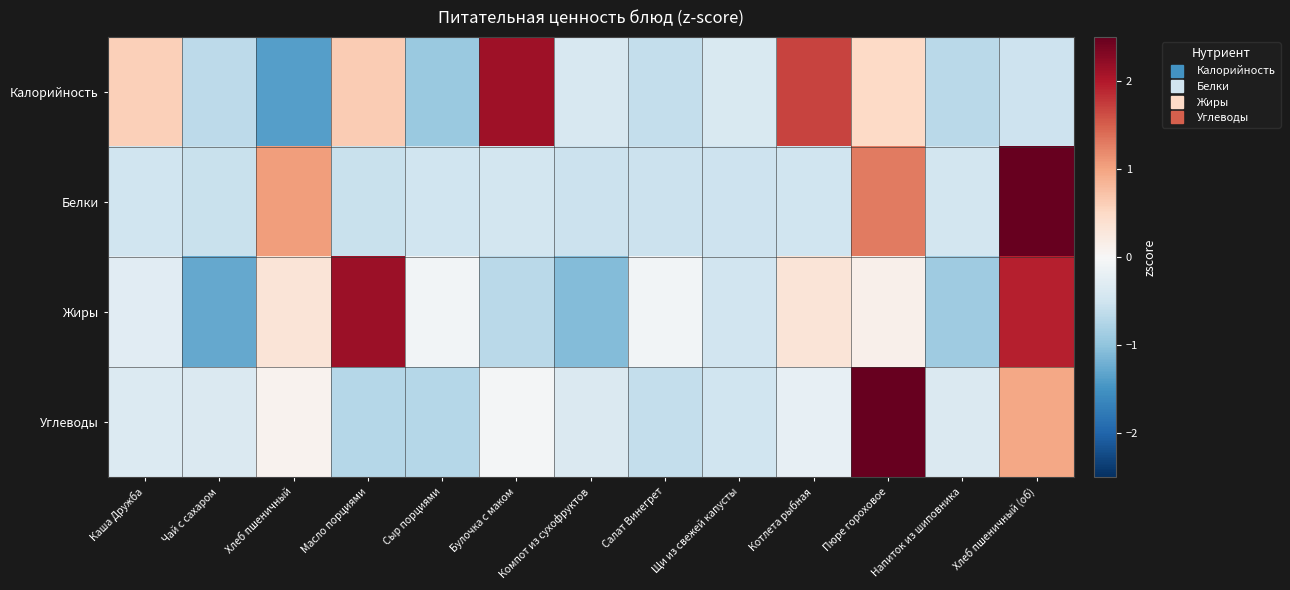

Count the number of categories in the chart.

13